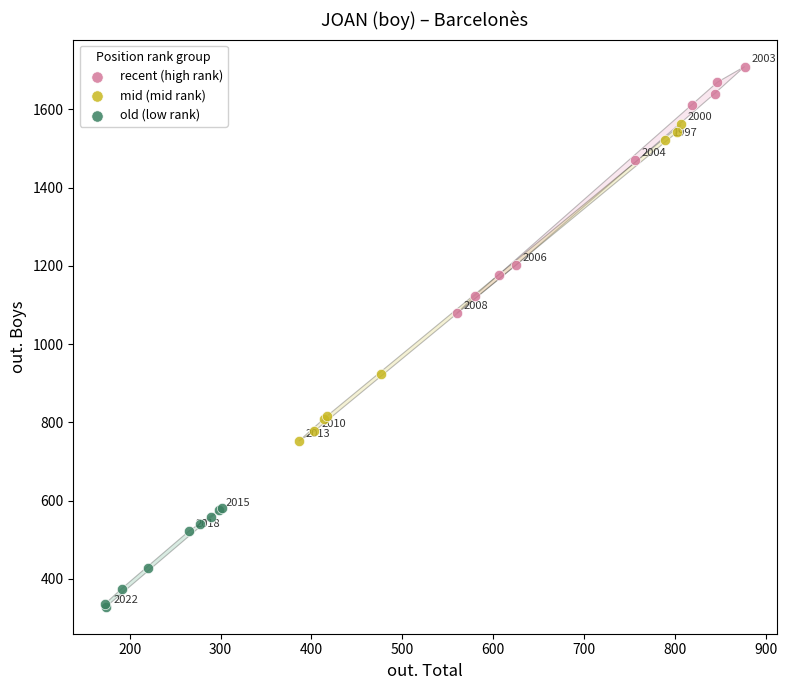

Which series contains the lowest Y value?

old (low rank)